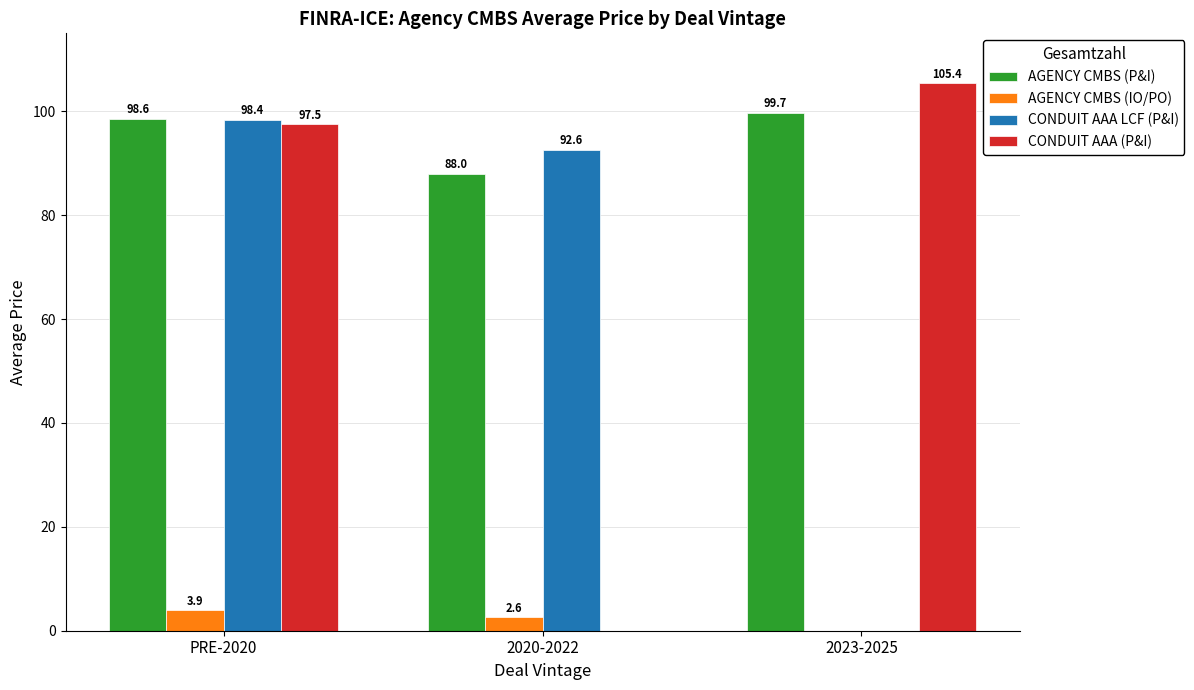

What is the total value across all series at PRE-2020?

298.4